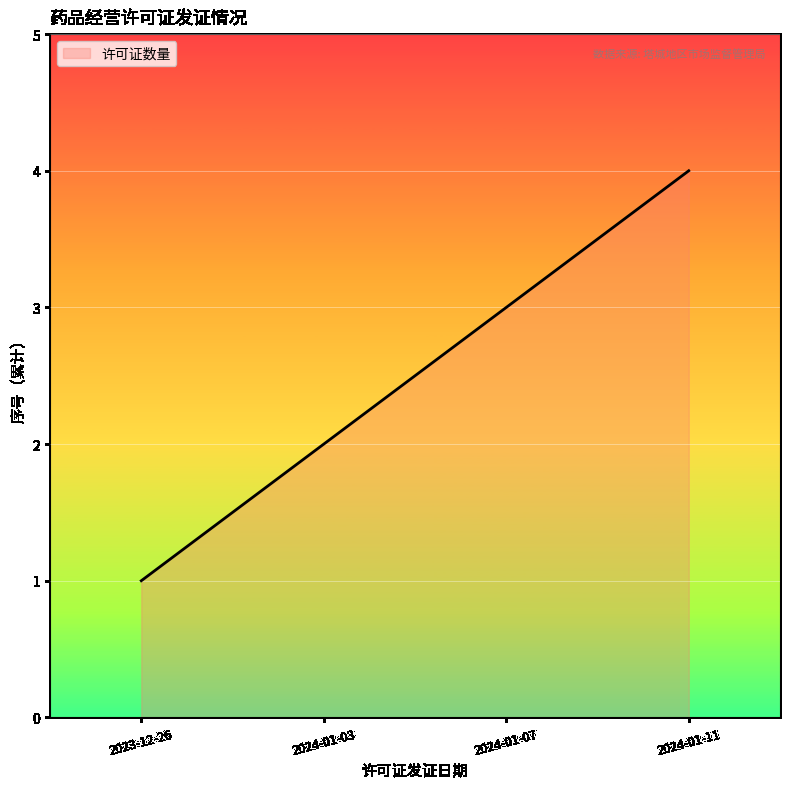

How many distinct data groups are displayed?

1